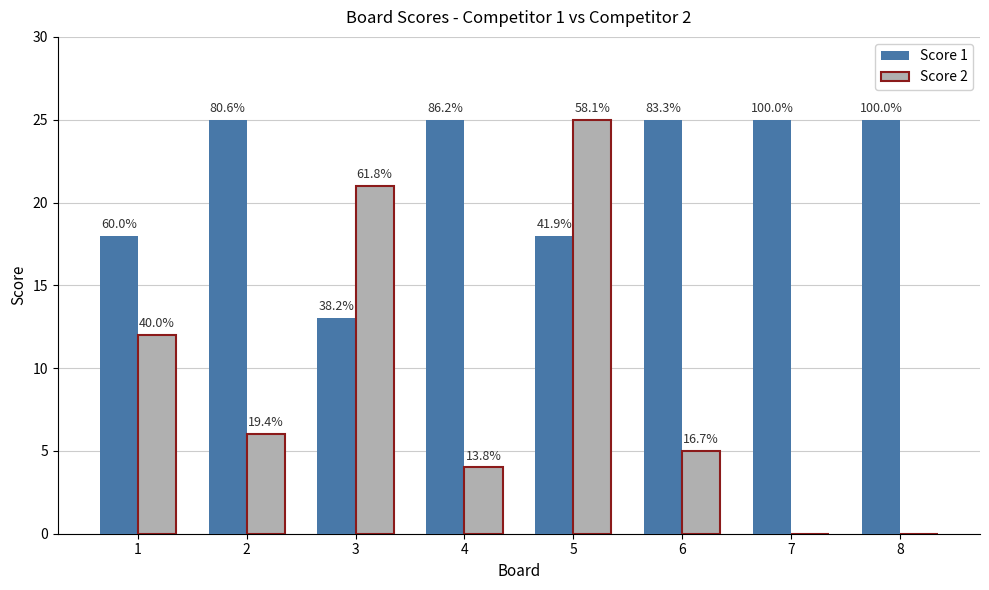

Are the bars grouped side by side (vs. stacked)?

Yes